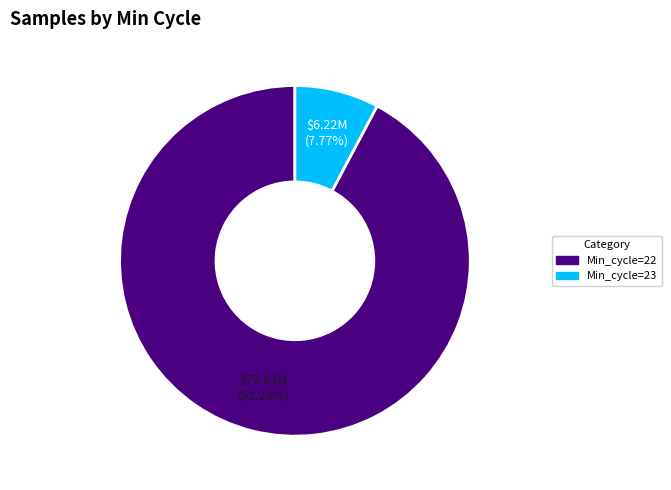

Which has a higher value, Min_cycle=23 or Min_cycle=22?

Min_cycle=22